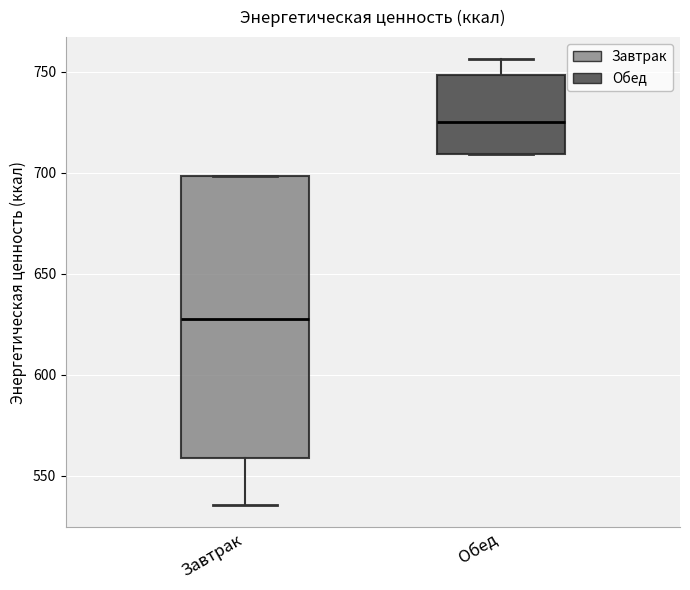

Where is the lower edge of the box for Завтрак on the y-axis? The values are not printed on the chart, so give them approximately, as read against the axis.

560